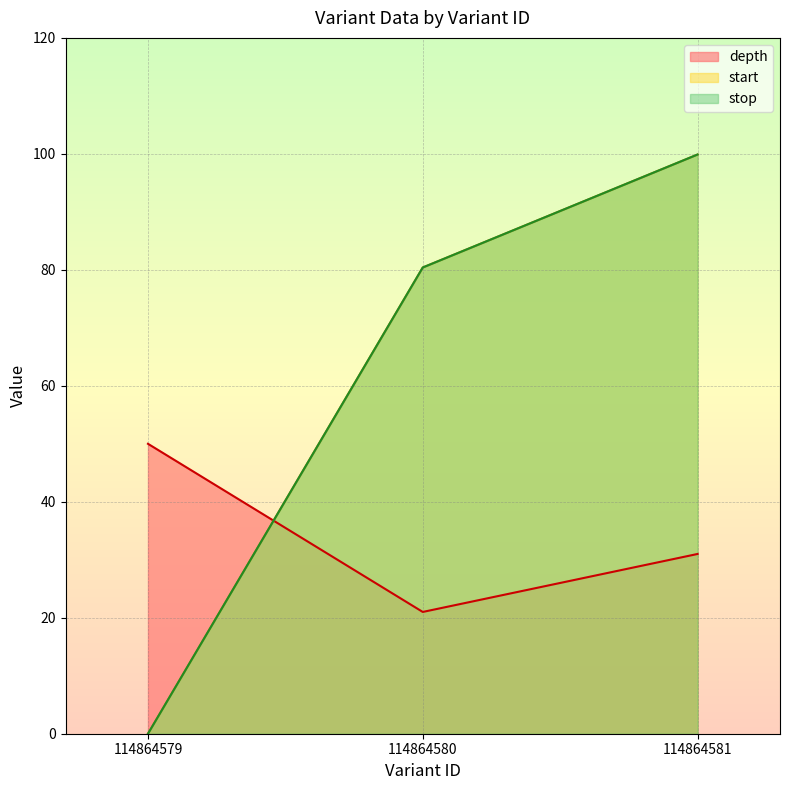

Between 114864581 and 114864580, which is larger?

114864581